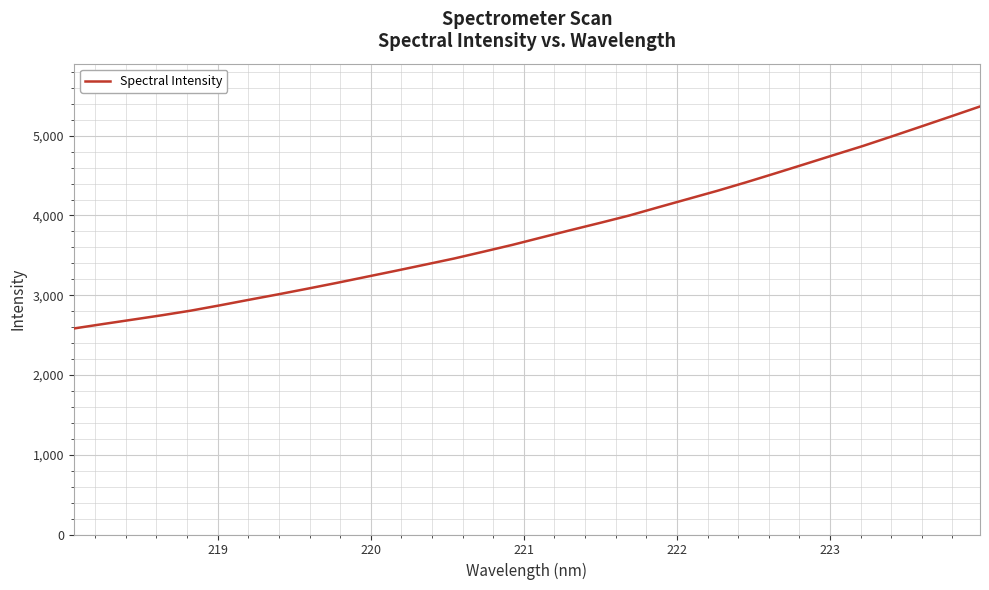

True or false: there are more than 1 points higher than both neighbors.

False